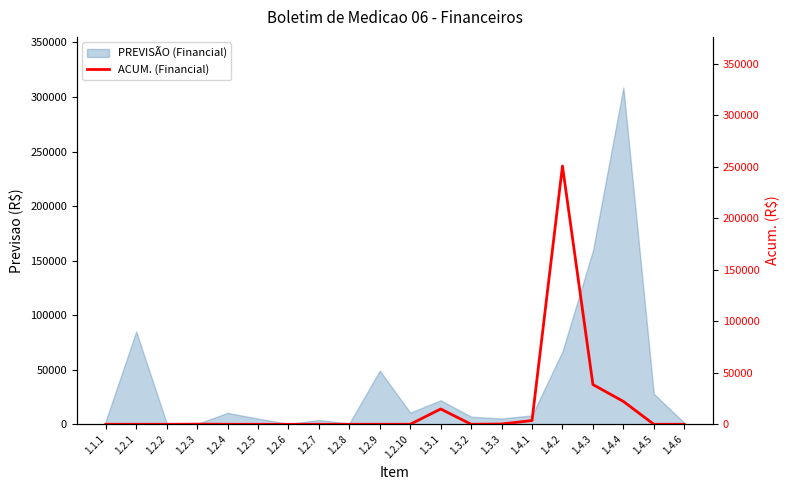

What is the highest value of the PREVISÃO (Financial) series?

308737.0